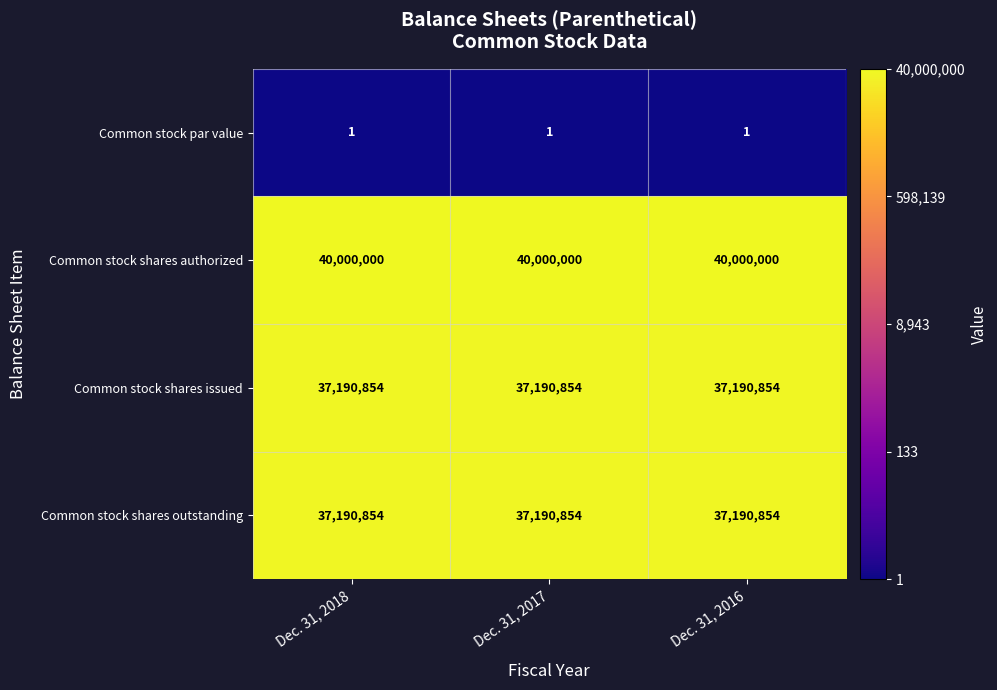

The Common stock shares authorized series shows 19674341 at Dec. 31, 2017. True or false?

False